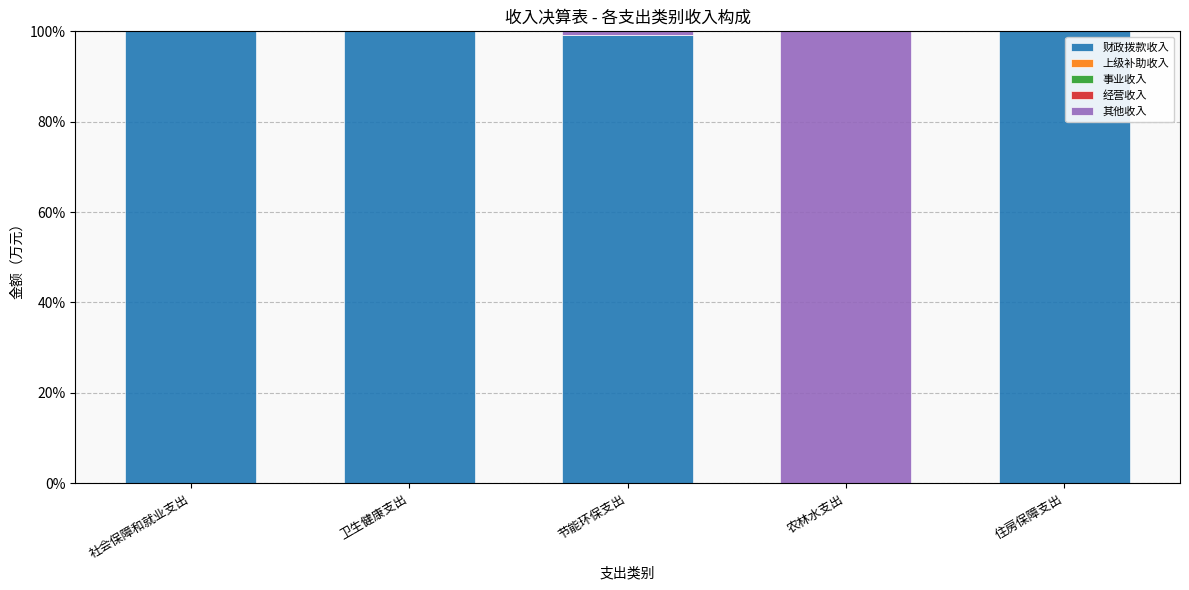

List the series in order of their peak value, lowest first.

上级补助收入, 事业收入, 经营收入, 财政拨款收入, 其他收入